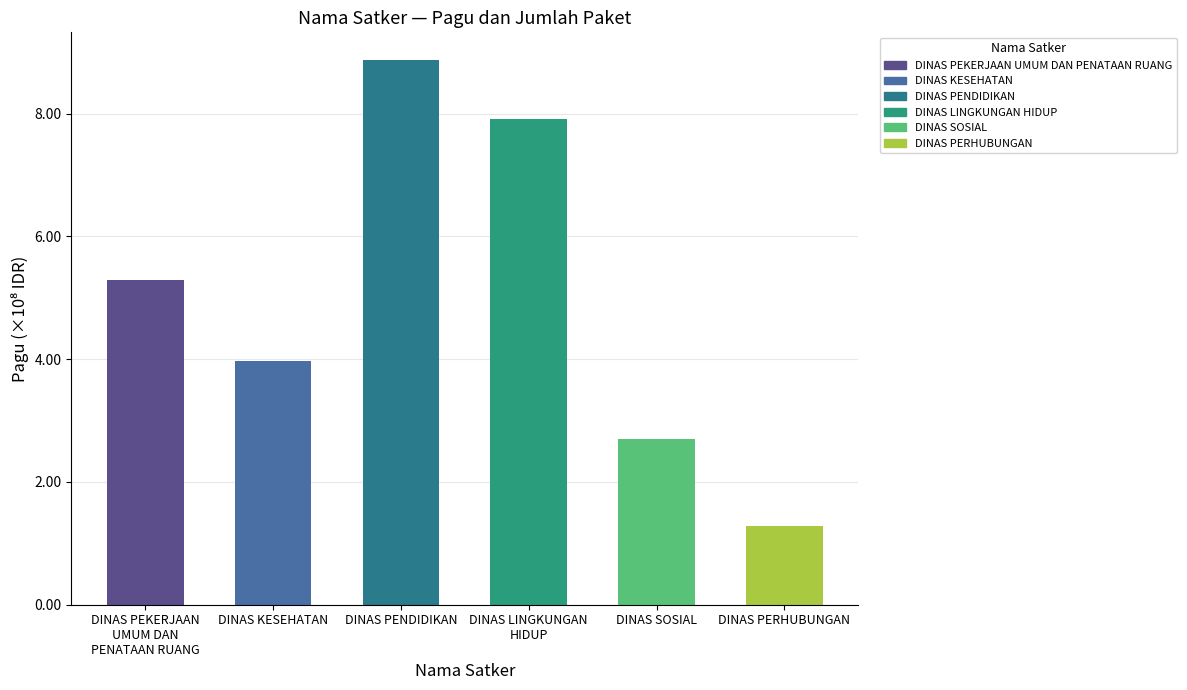

Does the chart contain any negative values?

No